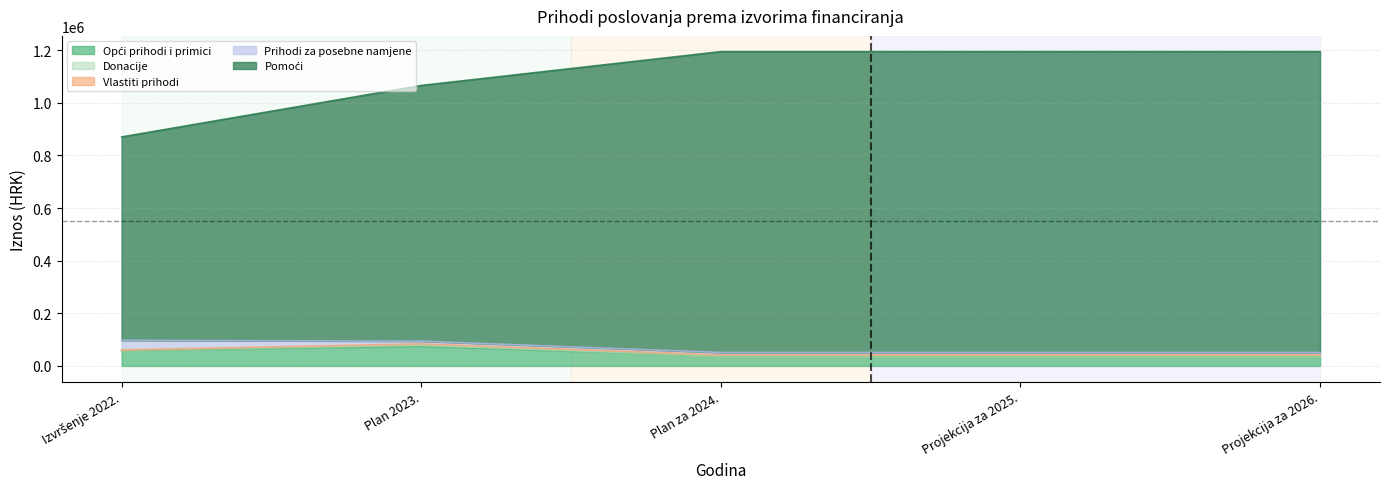

What is the spread (max minus min) of values at Pomoći?

370446.7